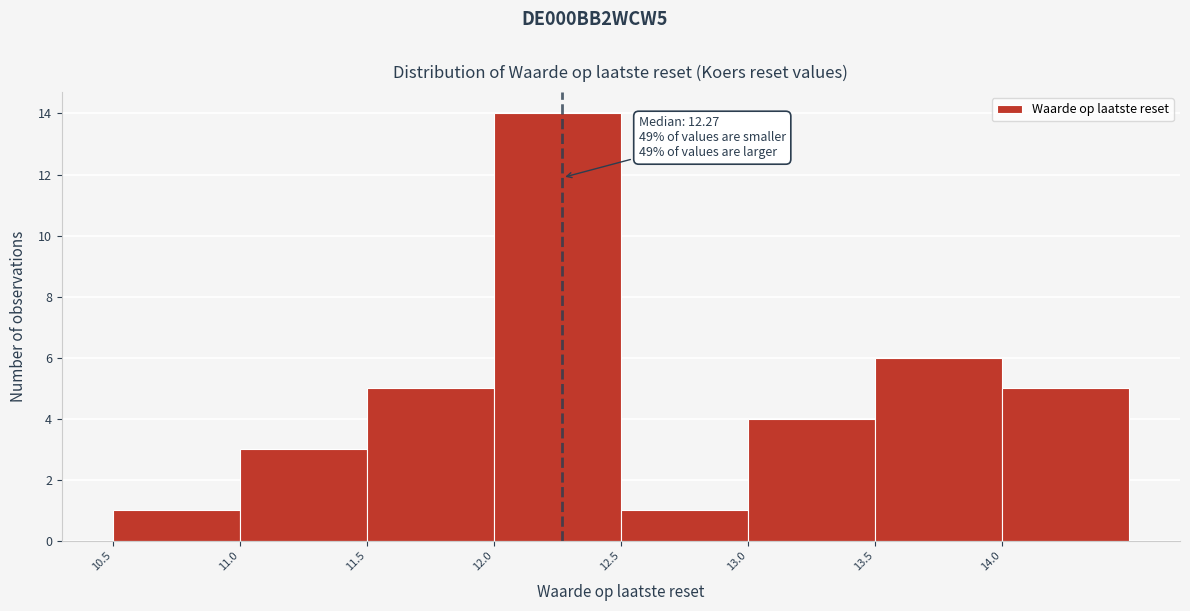

Which range on the x-axis has the tallest bar?

12.0 to 12.5